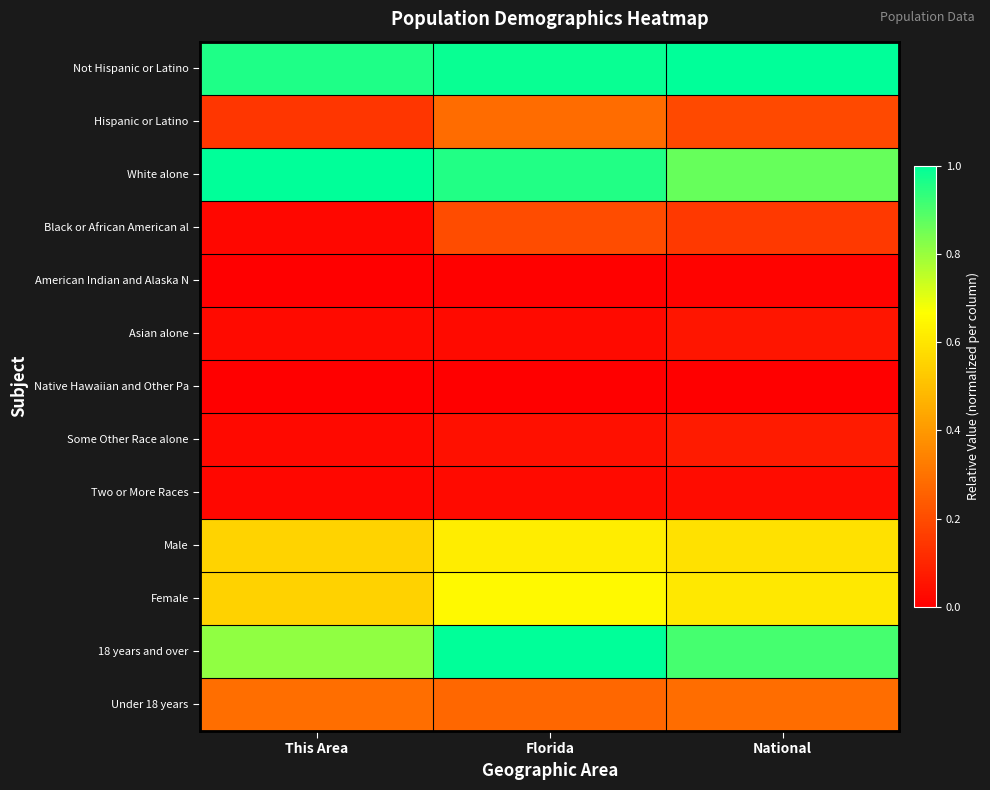

Between This Area and Florida, which series saw the biggest shift?

18 years and over